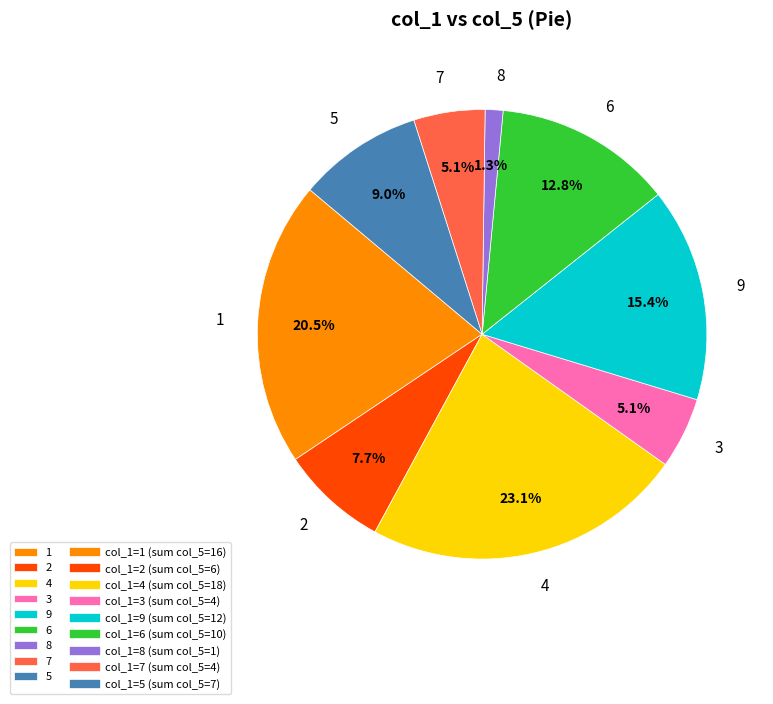

Approximately how many times larger is the value at 4 compared to 3?

4.5